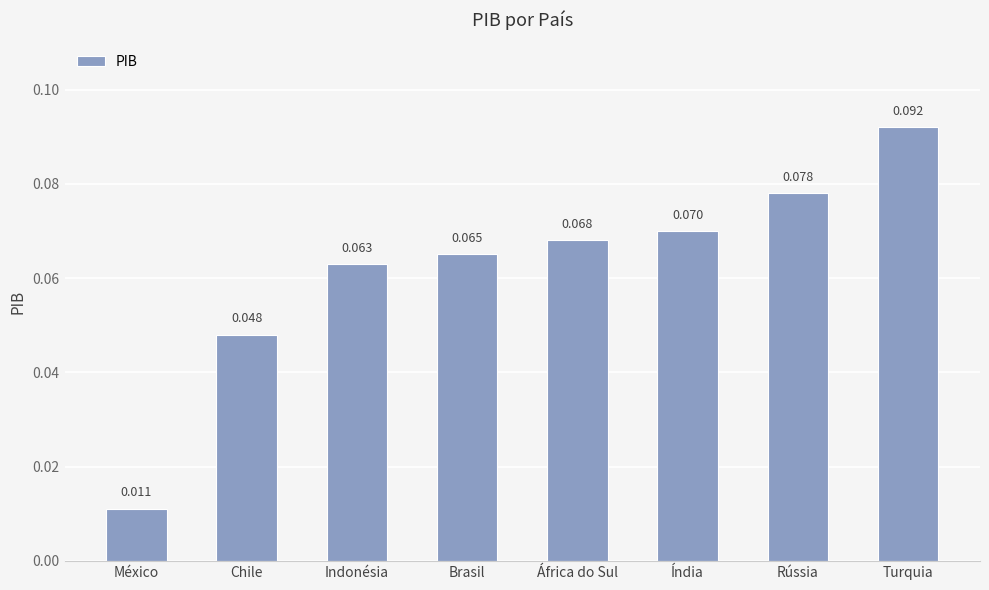

What is the label of the 1st bar from the left?

México